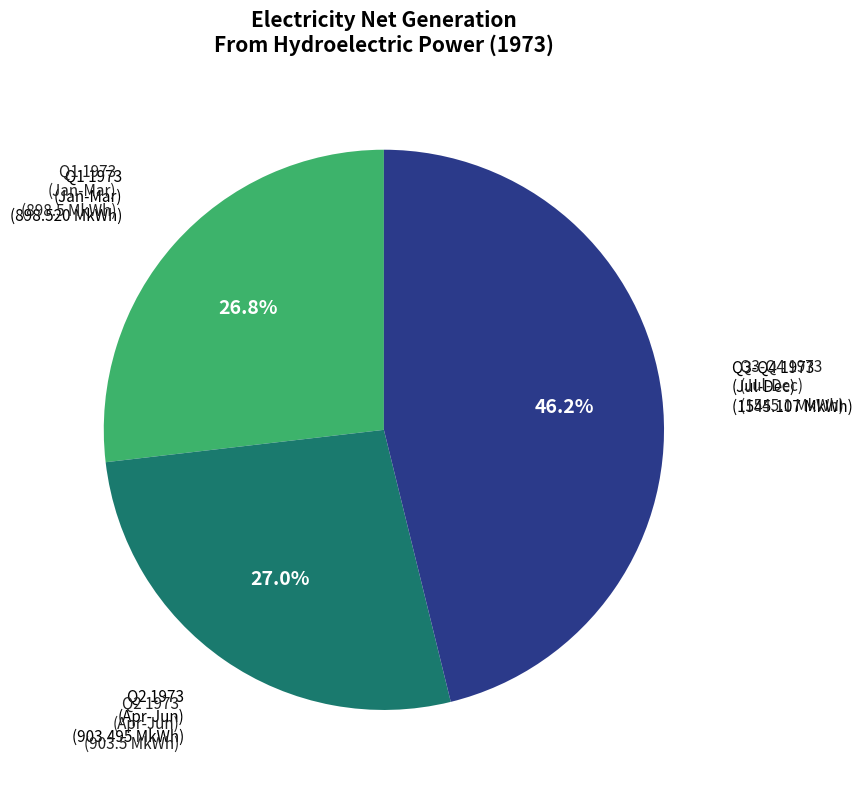

Does any single category account for the majority?

No